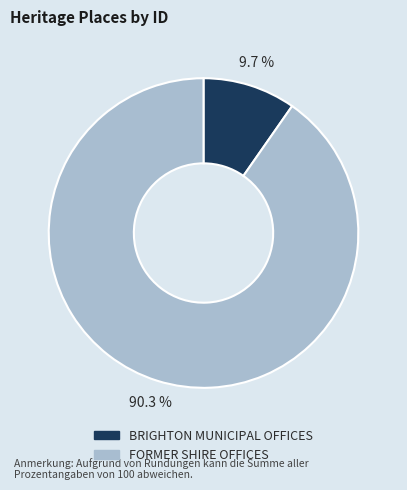

Count the number of slices in the pie.

2